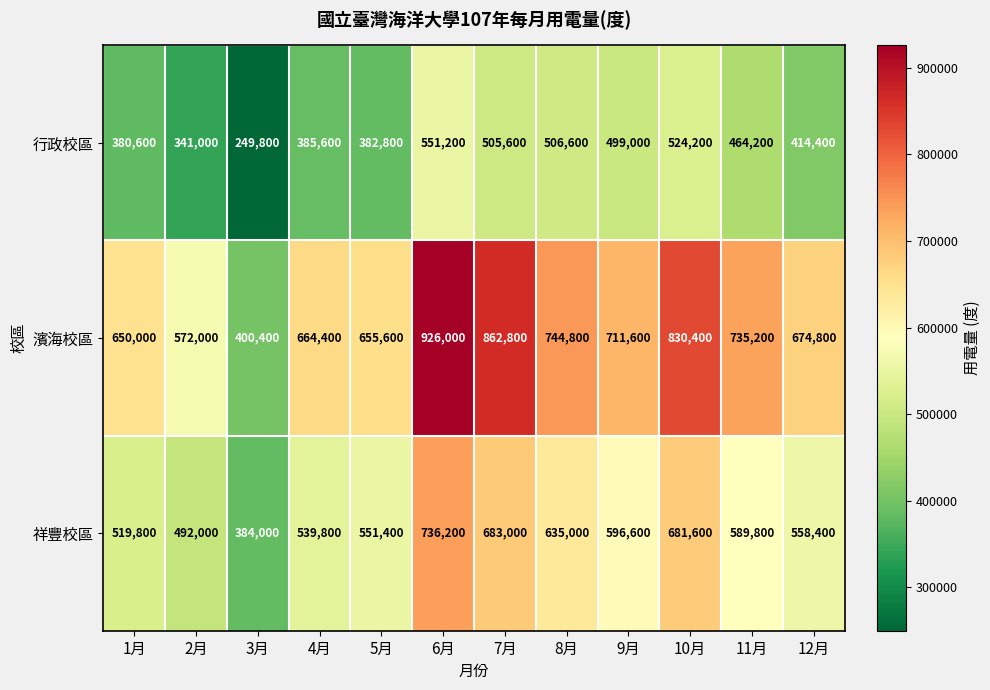

Rank the series by their average value, from lowest to highest.

行政校區, 祥豐校區, 濱海校區